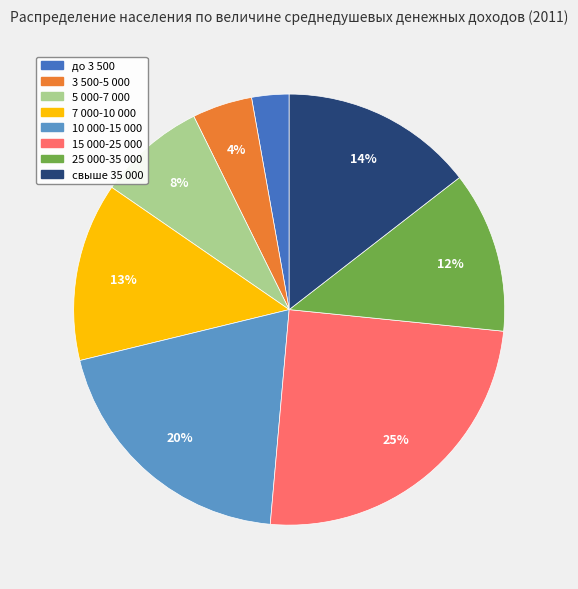

Do 15 000-25 000 and до 3 500 together represent more than half of the pie?

No